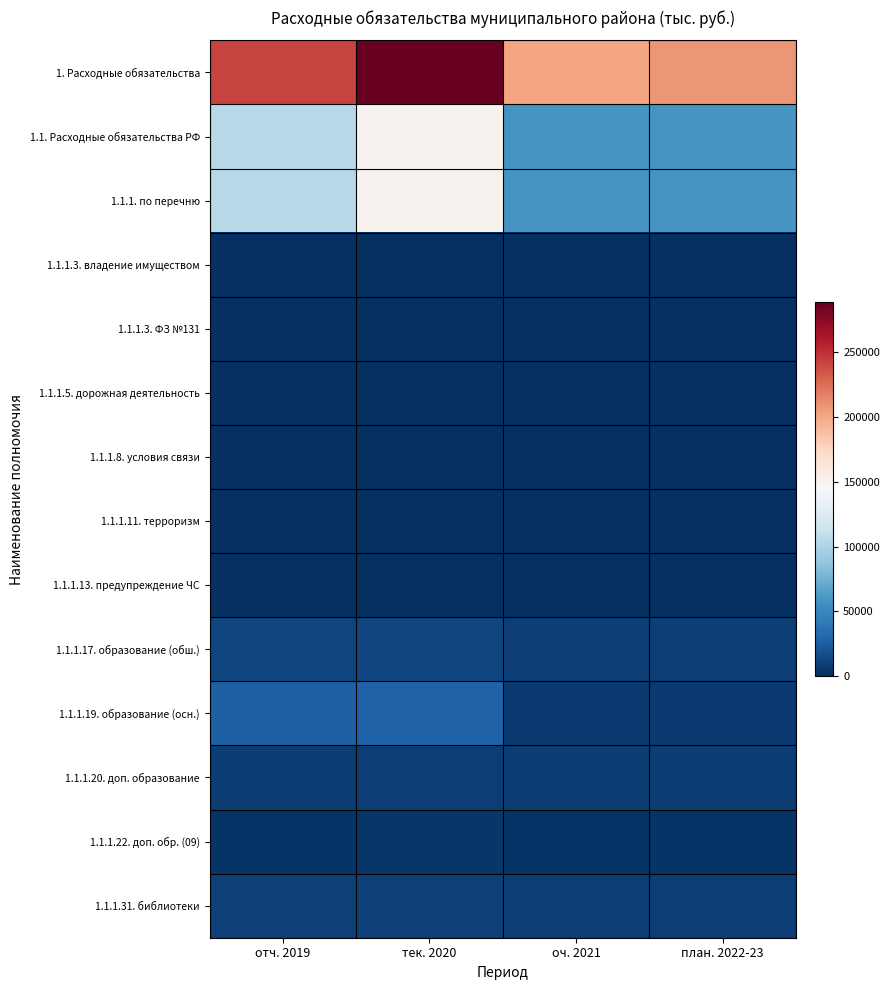

Which series has the largest total across all categories?

1. Расходные обязательства